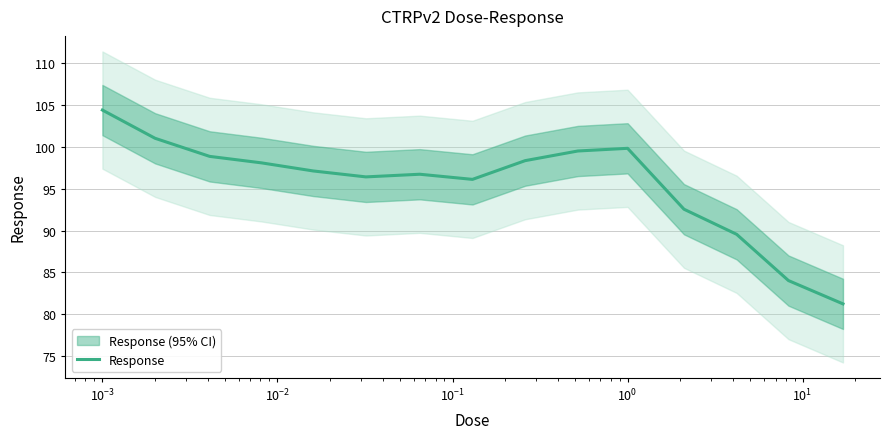

What is the maximum value for Response?

104.4